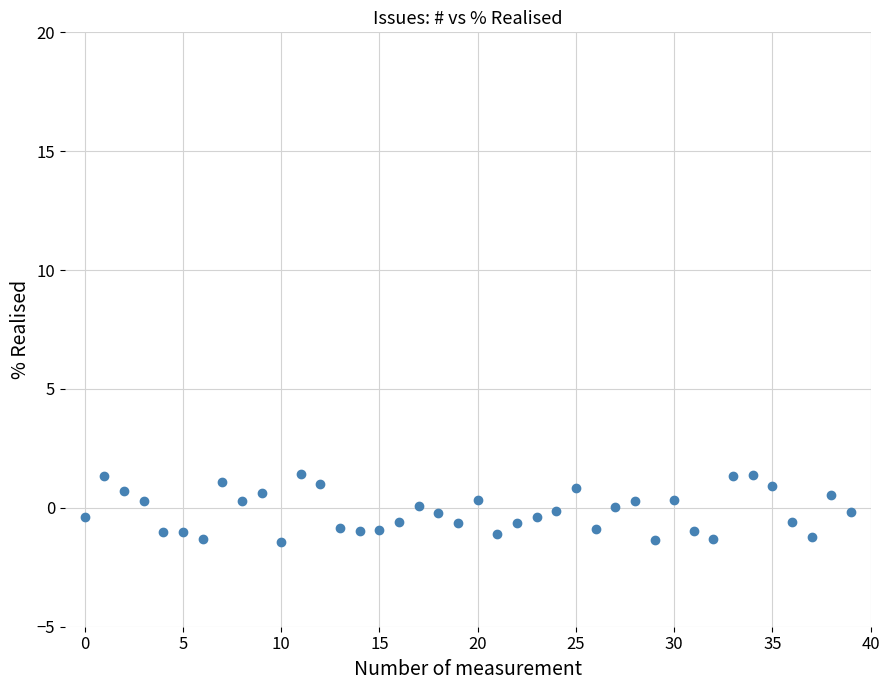

What is the range of Y values (max minus min)?

2.8